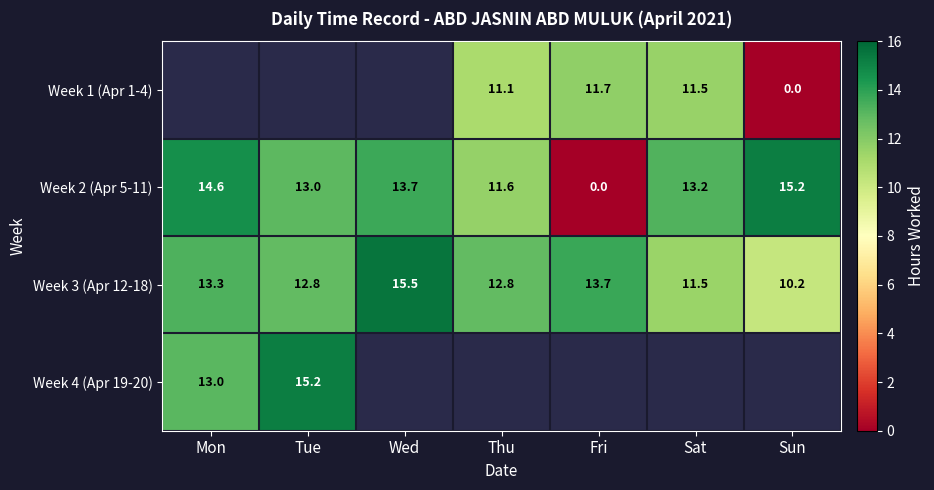

List the series in order of their overall mean, lowest first.

Week 1 (Apr 1-4), Week 2 (Apr 5-11), Week 3 (Apr 12-18), Week 4 (Apr 19-20)